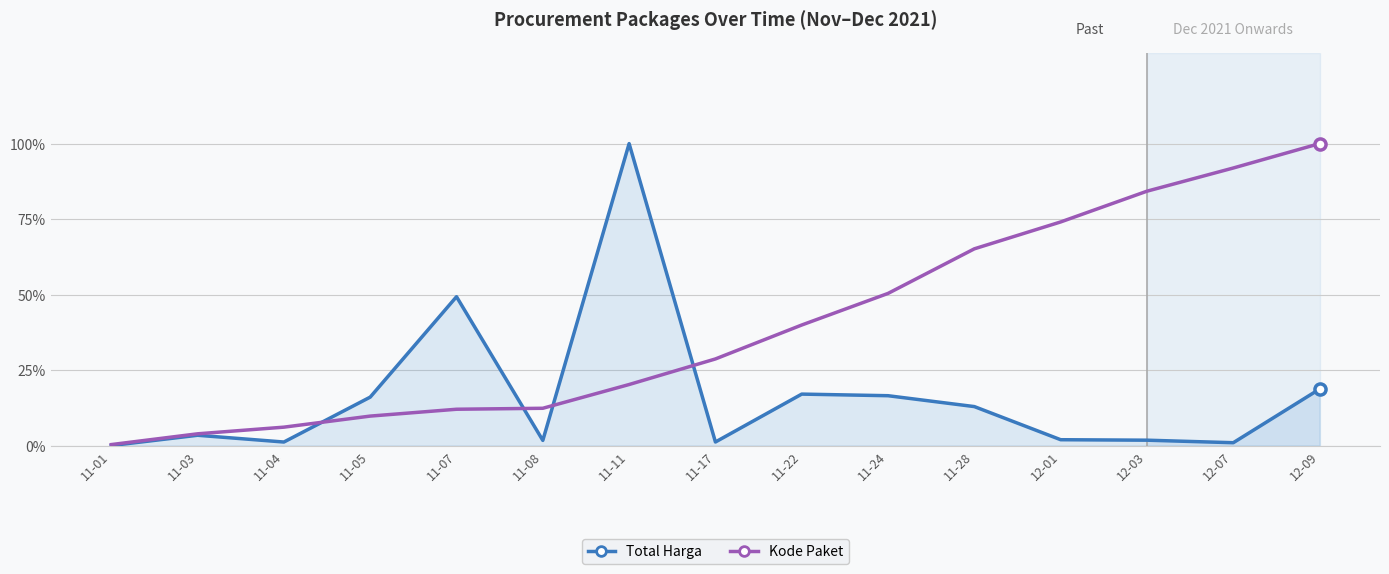

Which series has the largest range (max minus min)?

Total Harga